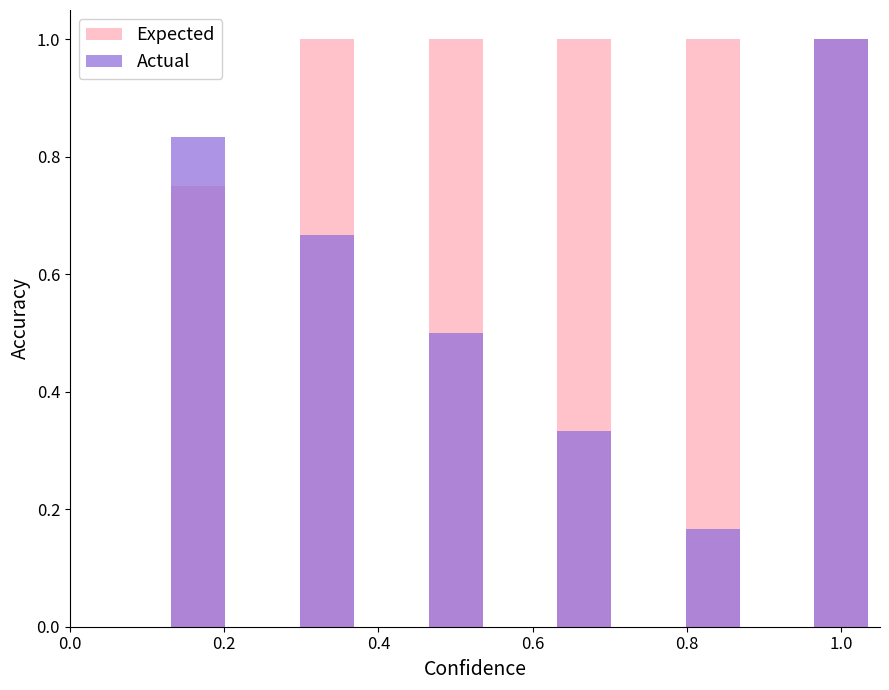

What is the average value of the Actual series?

0.6